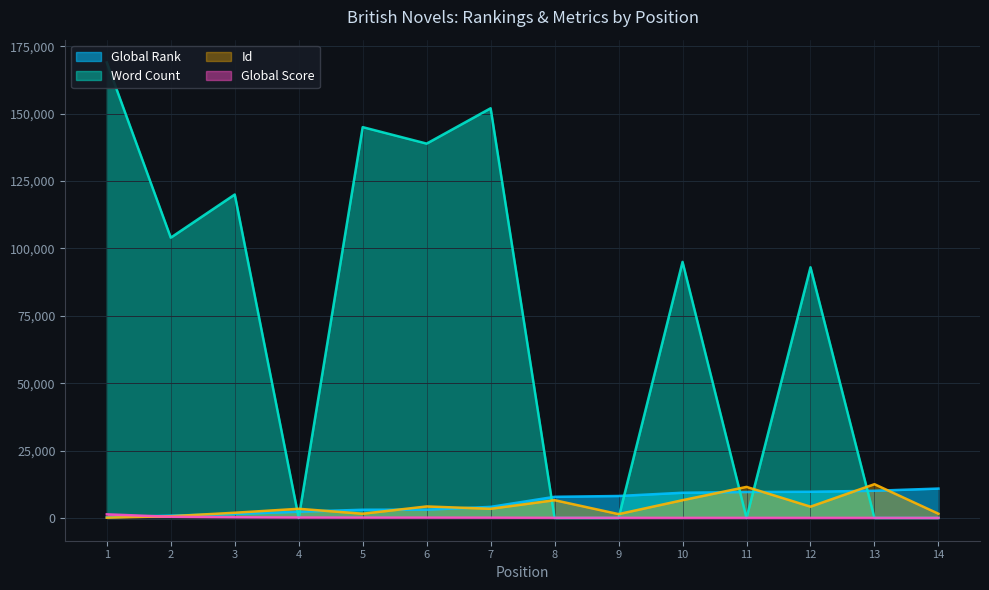

List the labels in order of Id value, largest first.

13, 11, 10, 8, 6, 12, 7, 4, 3, 5, 14, 9, 2, 1